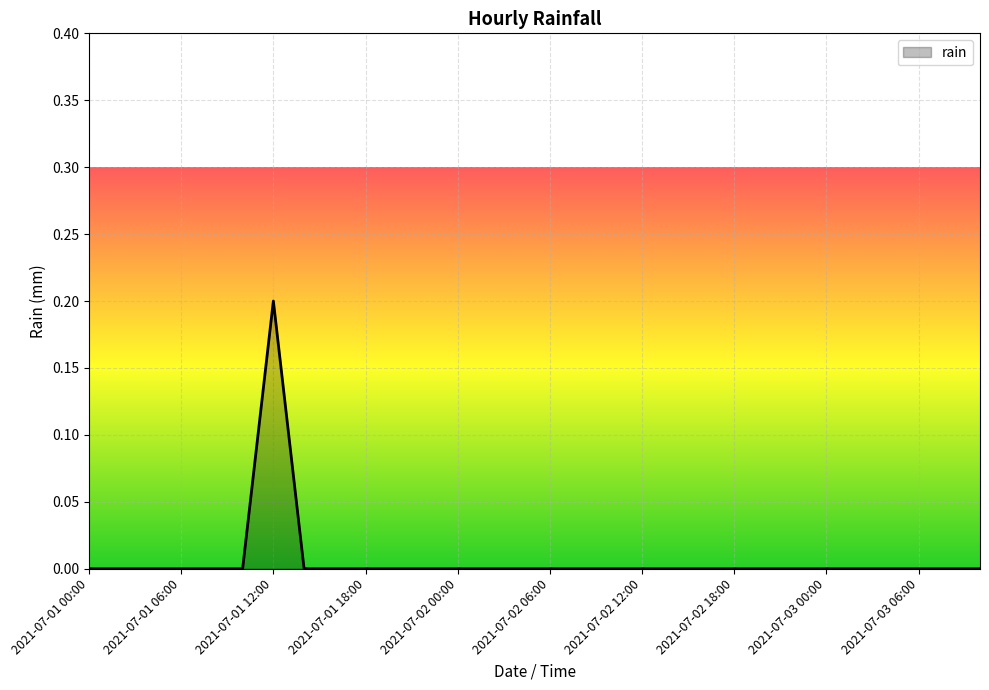

Does the chart have visible grid lines?

Yes